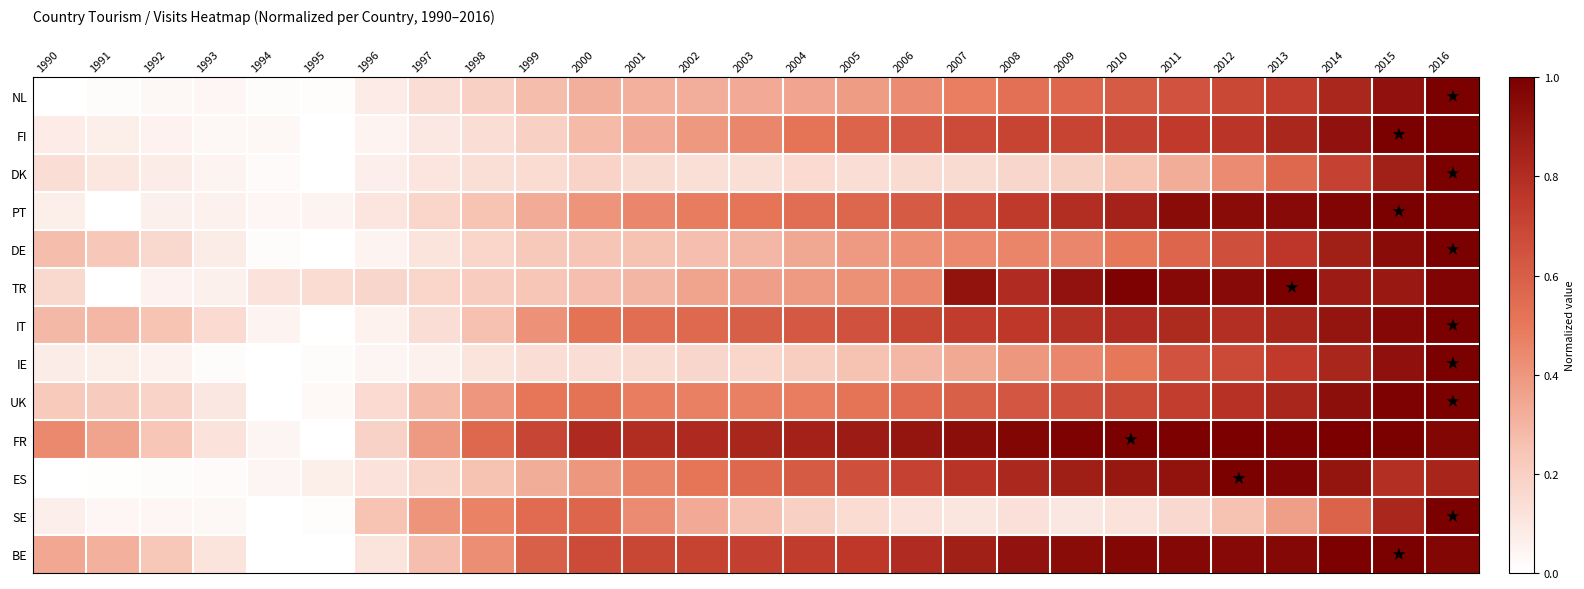

What is the total value across all series at 2014?

11.3